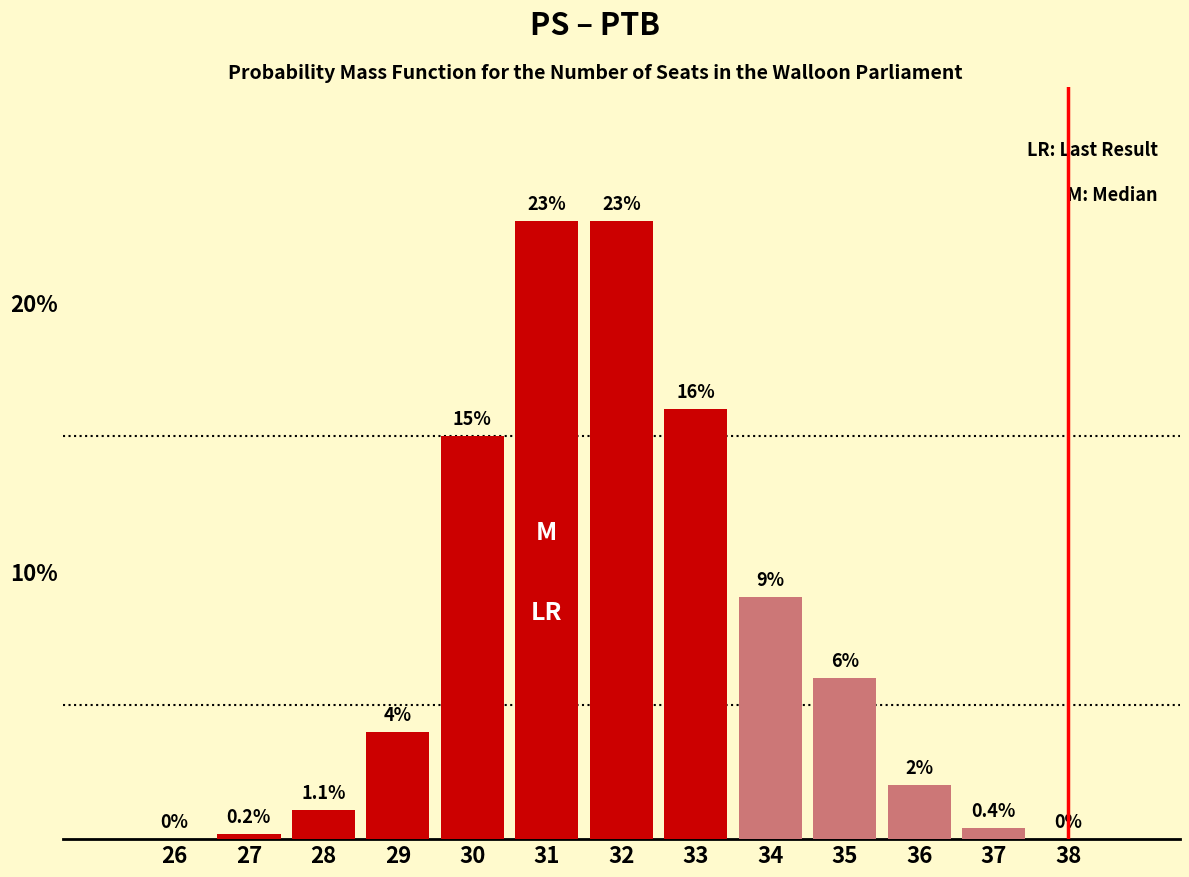

Reading right to left, transcribe all the data shown in this chart.

38=0.0	37=0.4	36=2.0	35=6.0	34=9.0	33=16.0	32=23.0	31=23.0	30=15.0	29=4.0	28=1.1	27=0.2	26=0.0